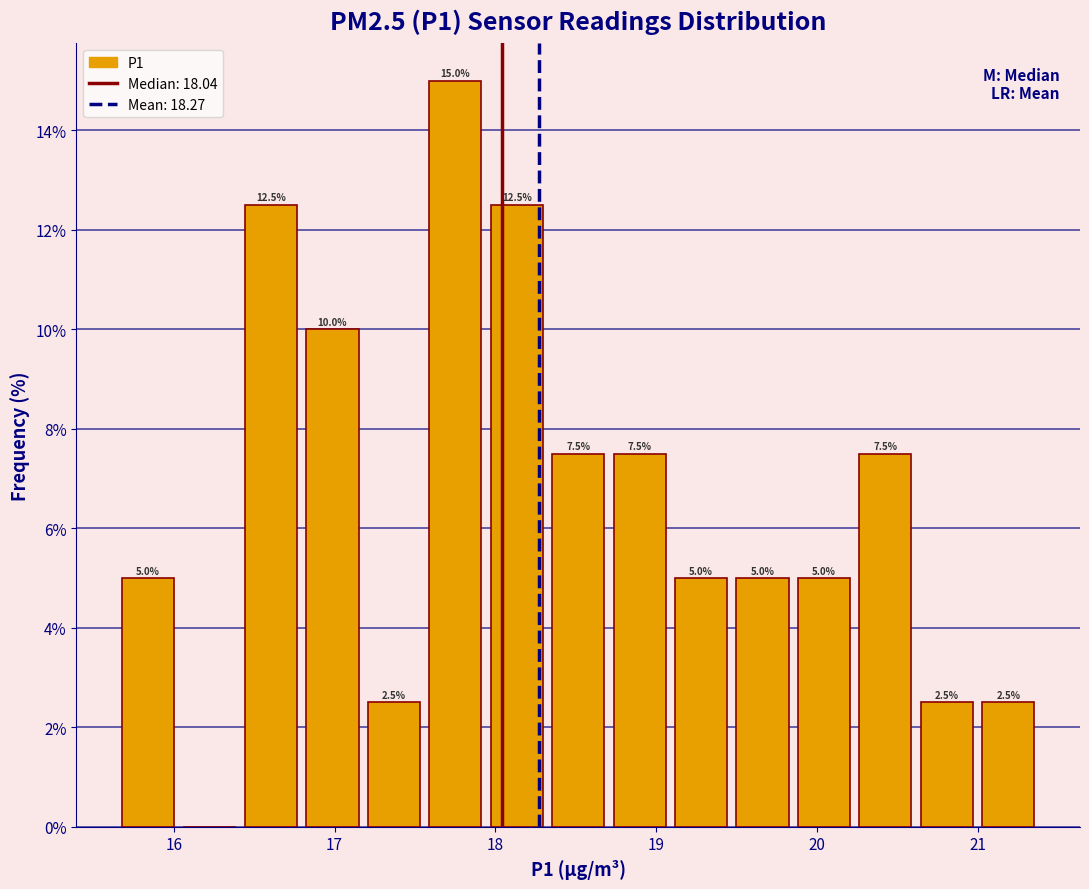

Read against the x-axis, roughly where is the centre of the tallest bar?

17.8